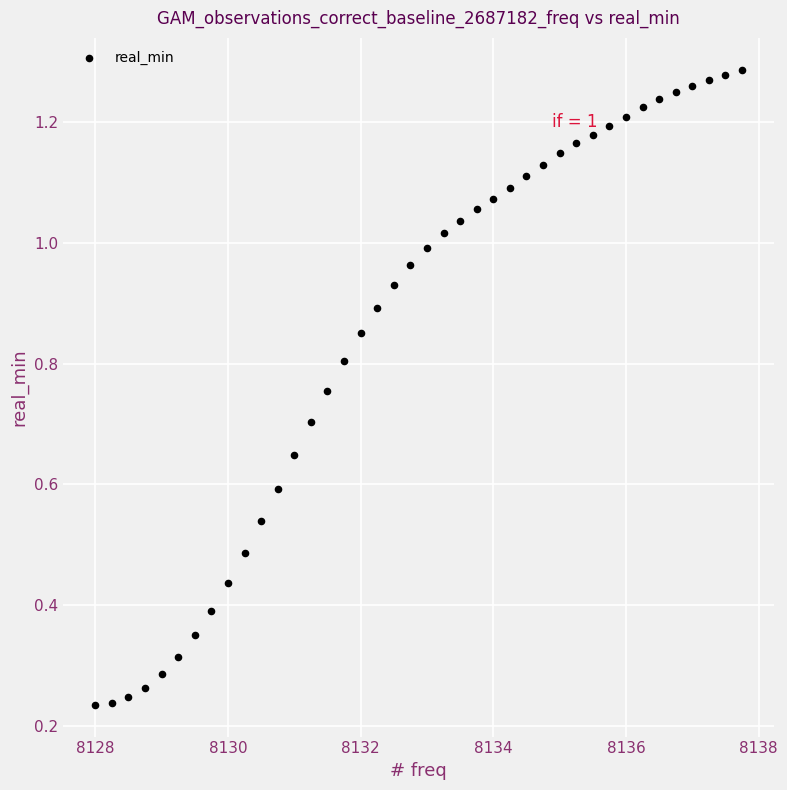

What is the range of X values (max minus min)?

9.8